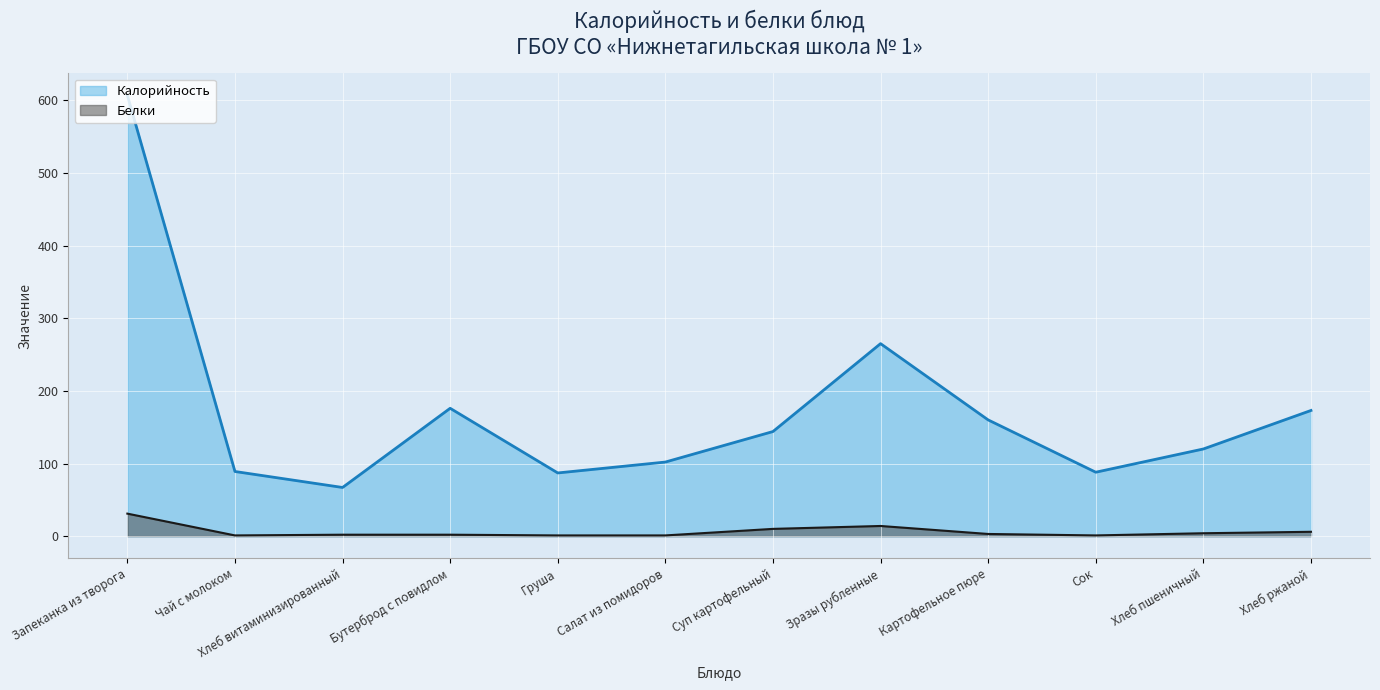

What is the label of the 9th point from the right?

Бутерброд с повидлом